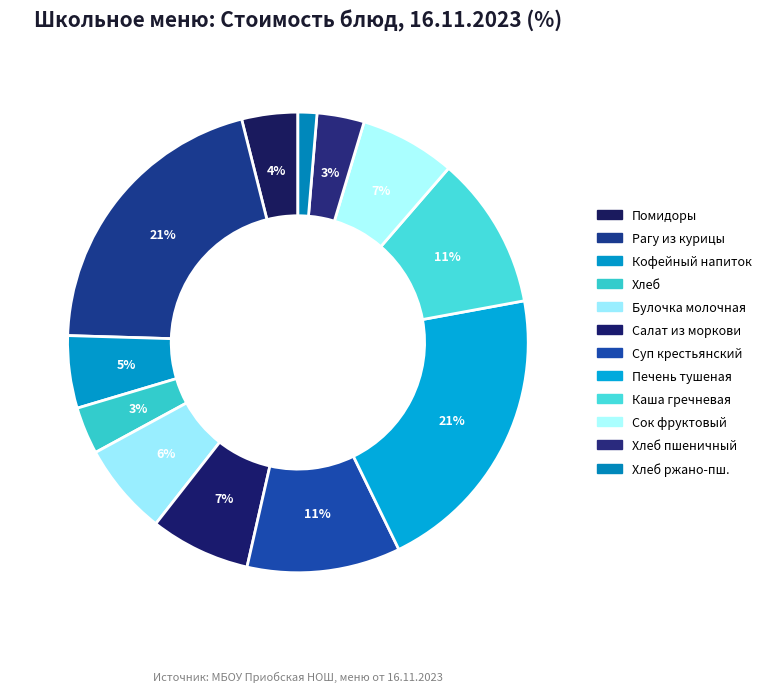

How many slices are in this pie chart?

12